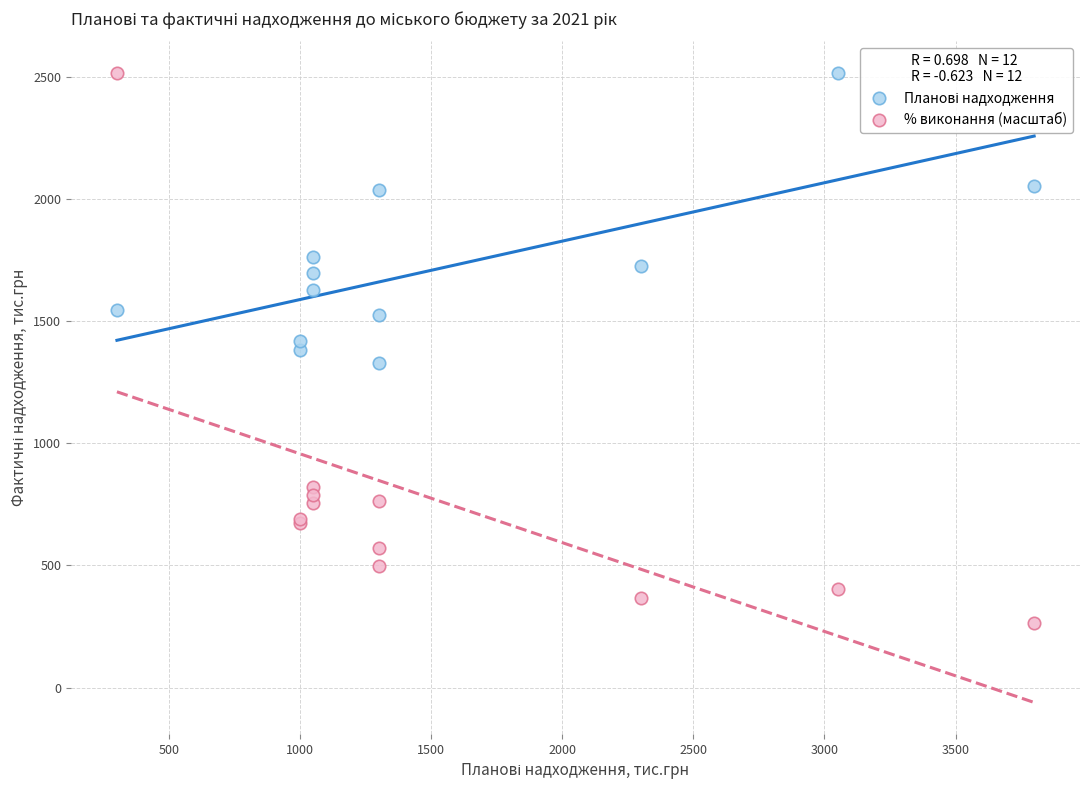

Which series has the widest spread of Y values?

% виконання (масштаб)